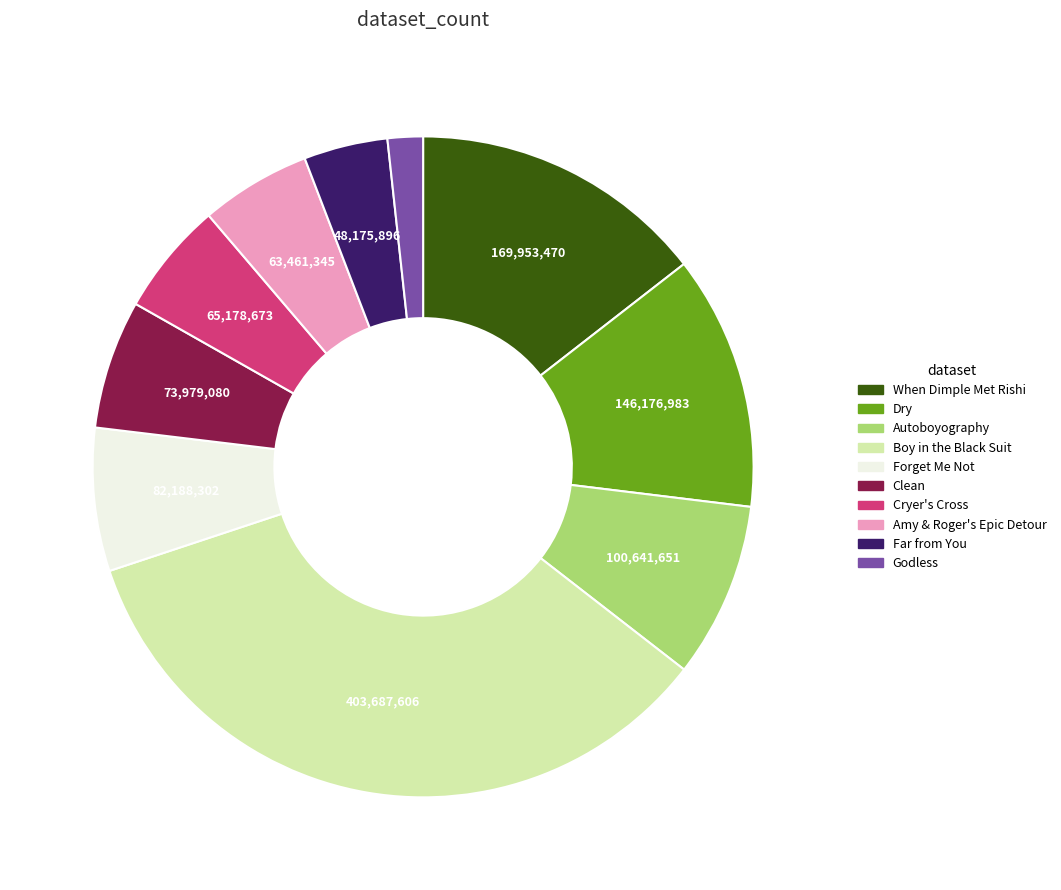

Is it true that Dry is 12% of the pie?

True